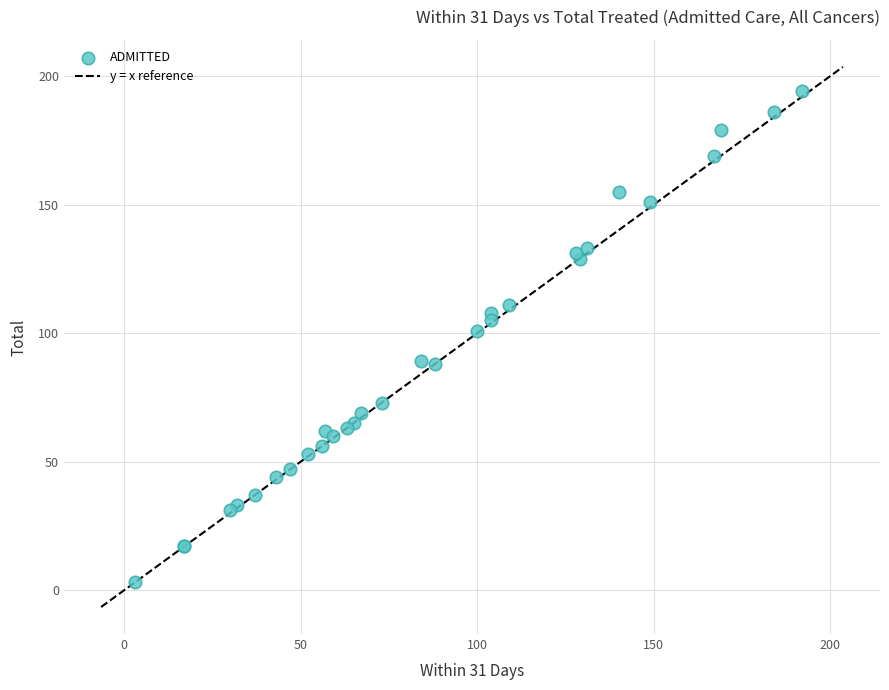

What Y value in the scatter plot is closest to 98?

101